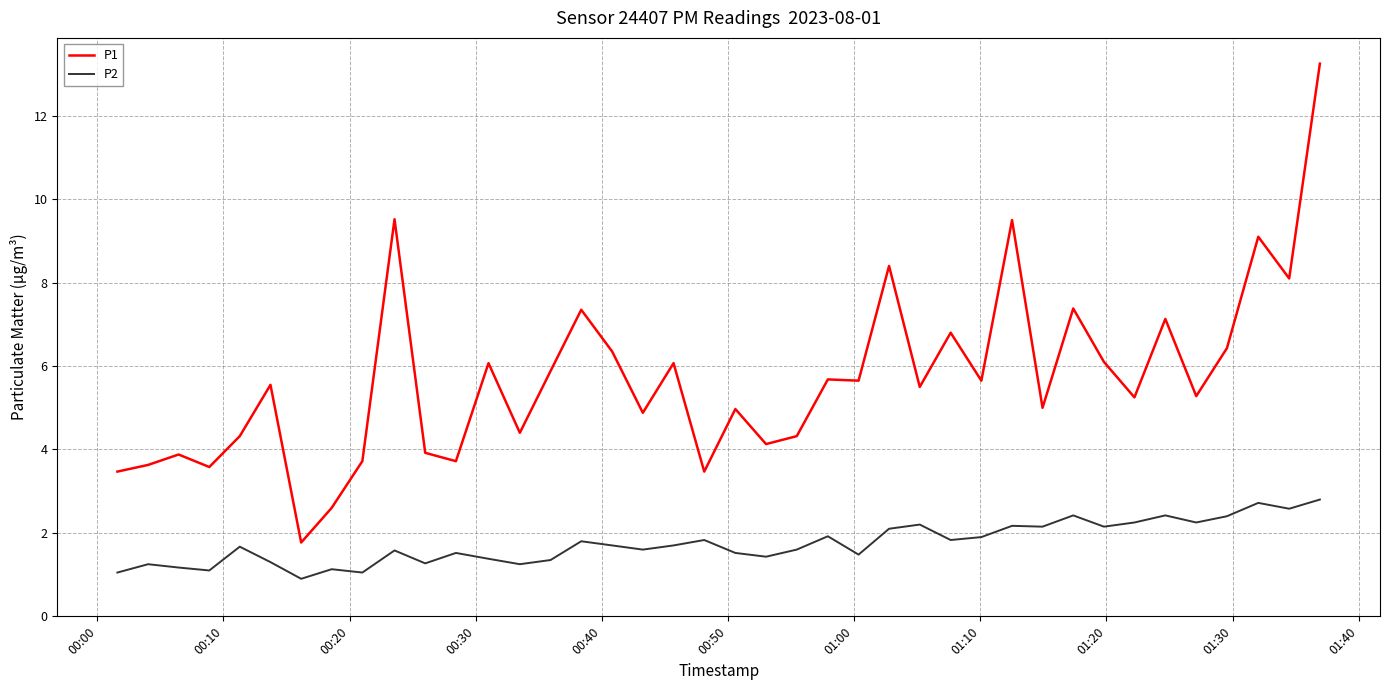

What is the lowest value of the P2 series?

0.9